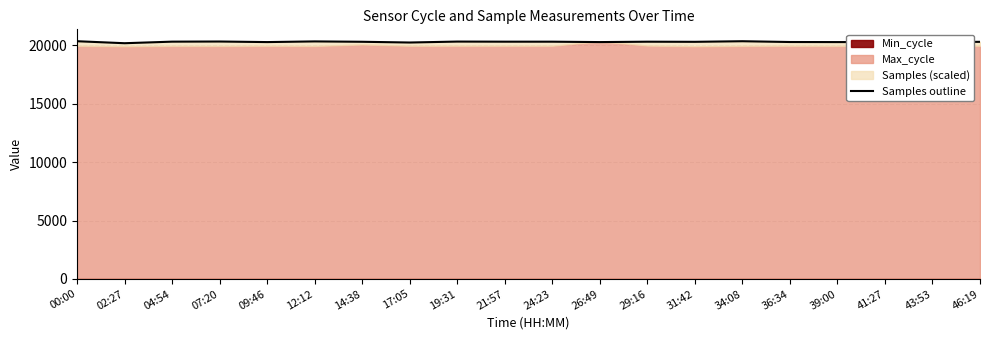

How many categories are shown in the chart?

20